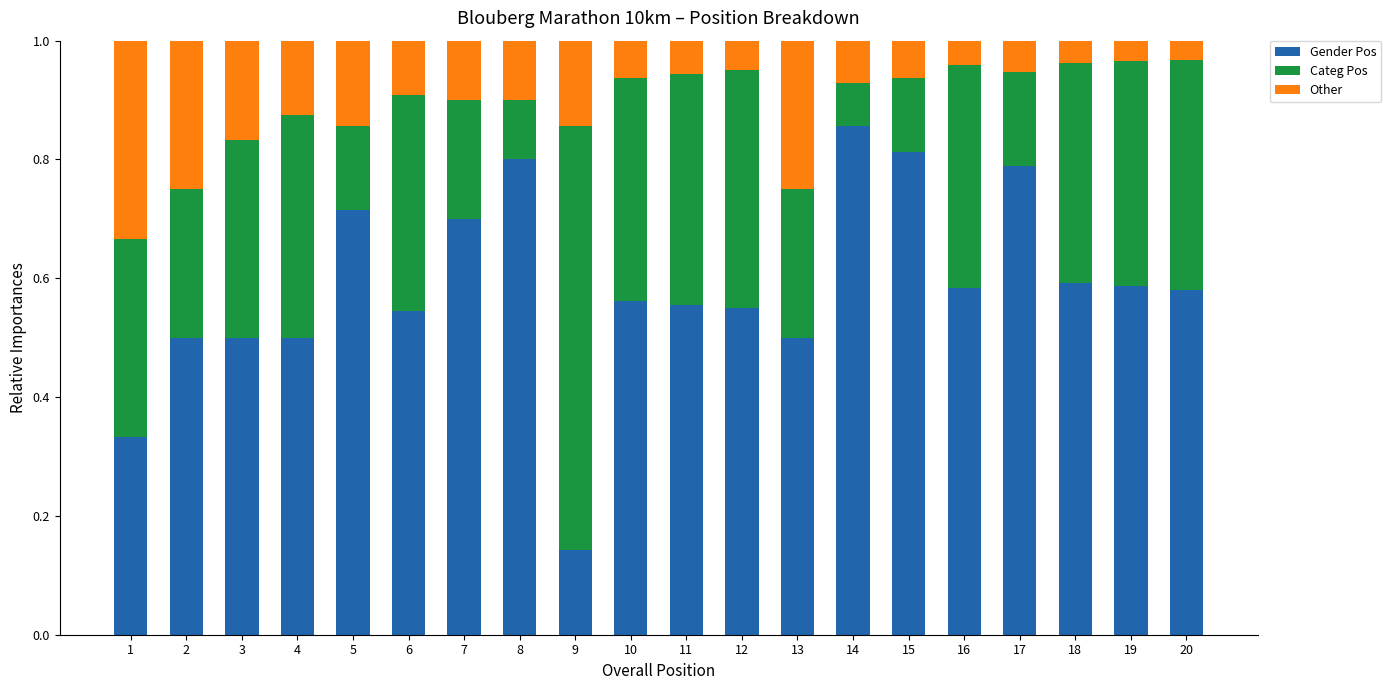

Where is Gender Pos nearest to the value 0?

9